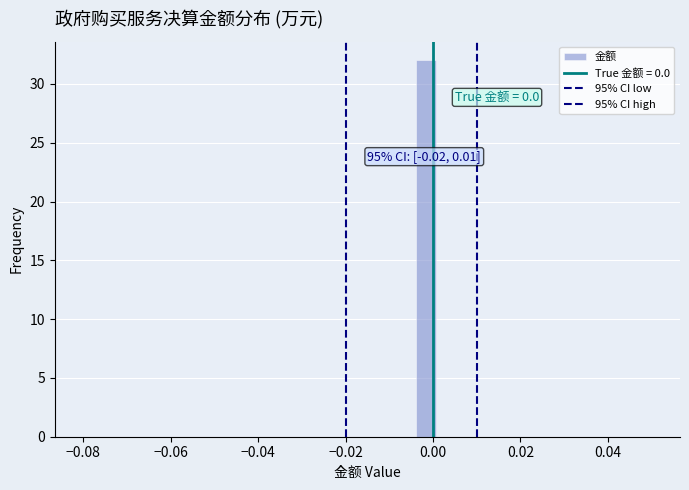

Around what value on the x-axis is the tallest bar? Give the approximate position of its centre, as read against the axis.

-0.002